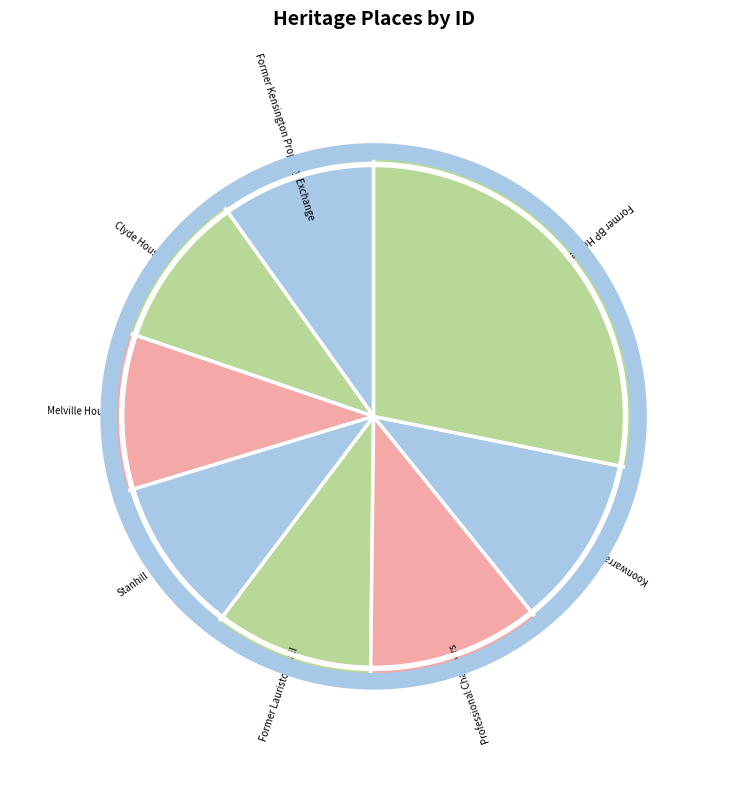

Which slice is the largest?

Former BP House